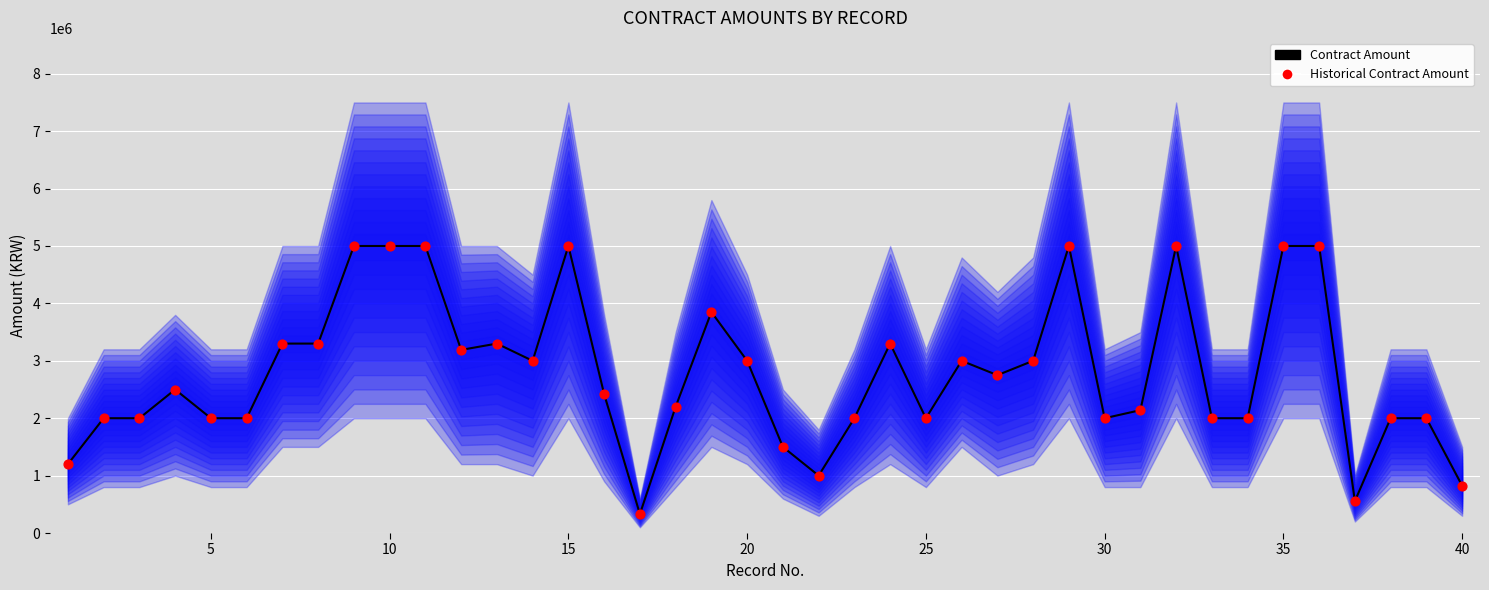

Which series has the widest spread of Y values?

Contract Amount